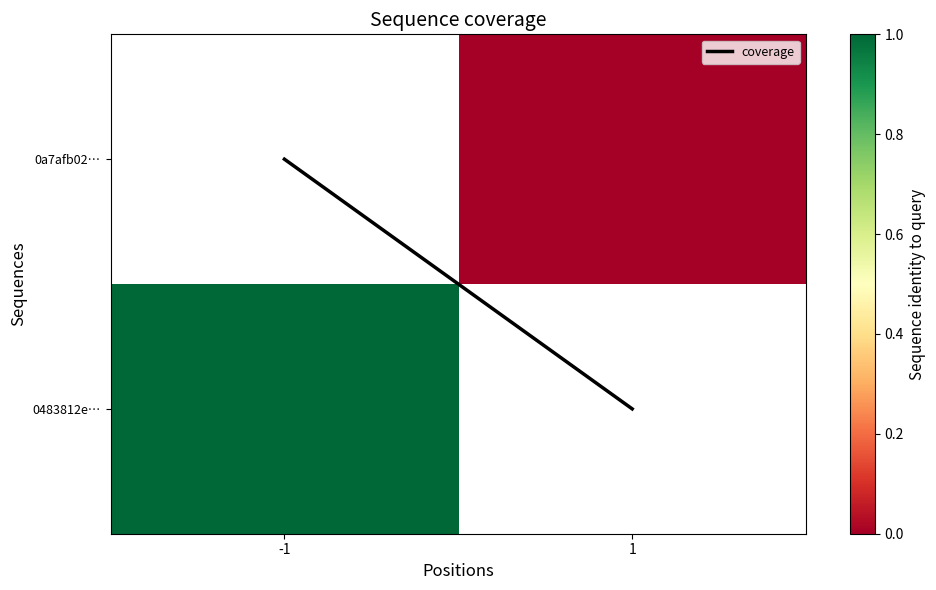

True or false: coverage has a value of -0.5 at 1.

False